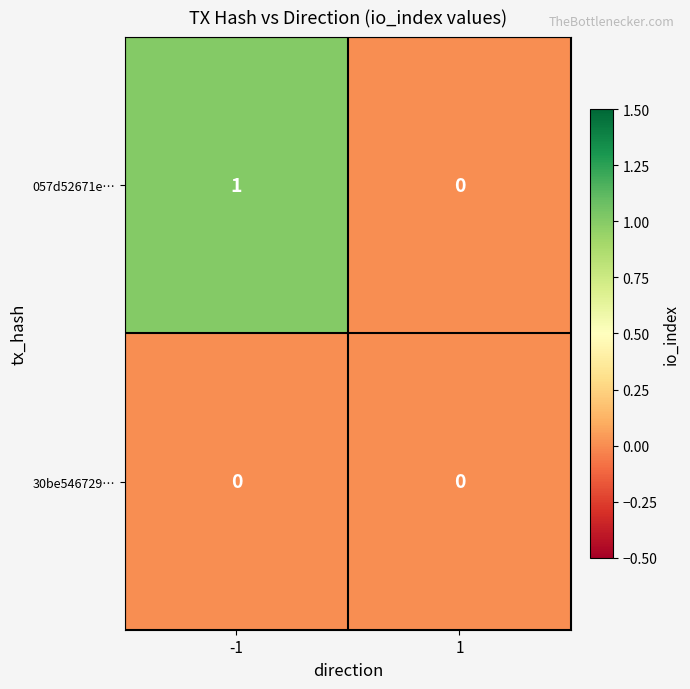

Which series changed the most between -1 and 1?

057d52671e…